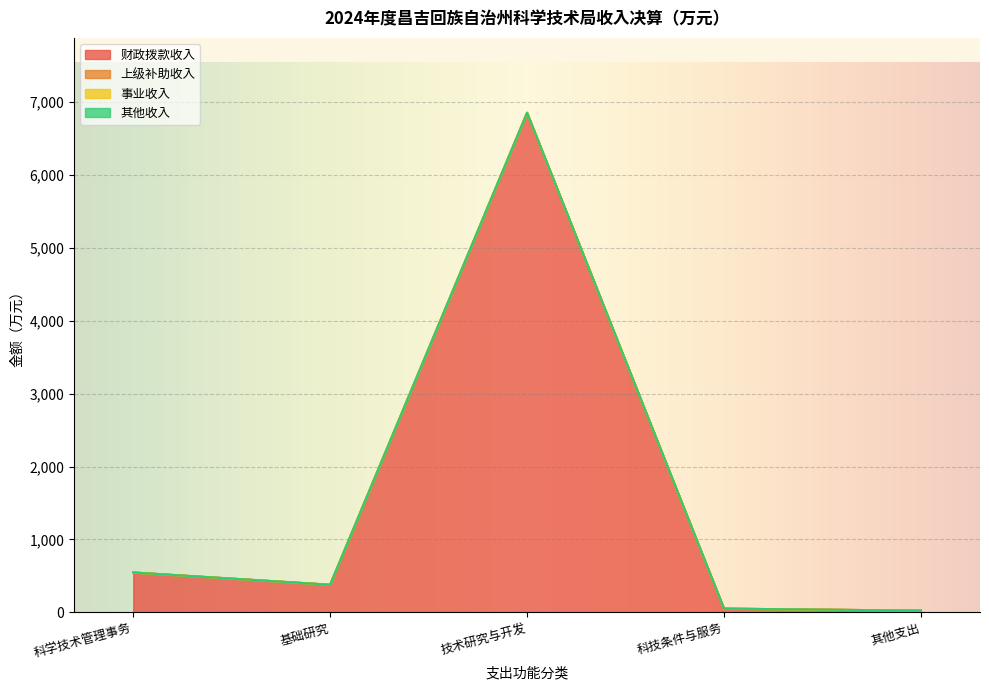

True or false: 其他收入 and 事业收入 cross at least once.

False